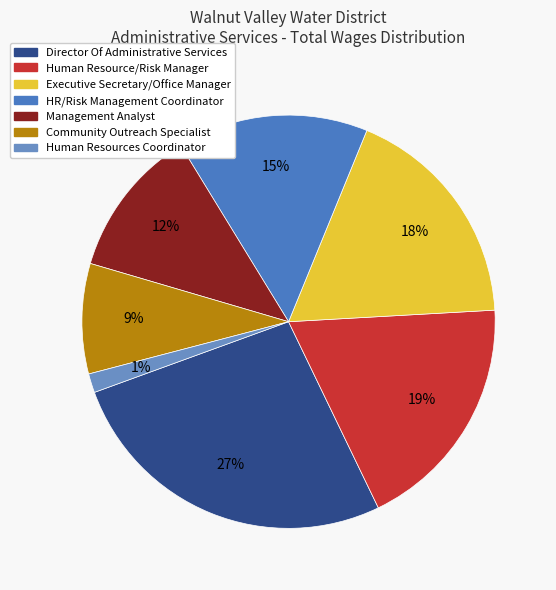

Which category has the smallest portion of the pie?

Human Resources Coordinator